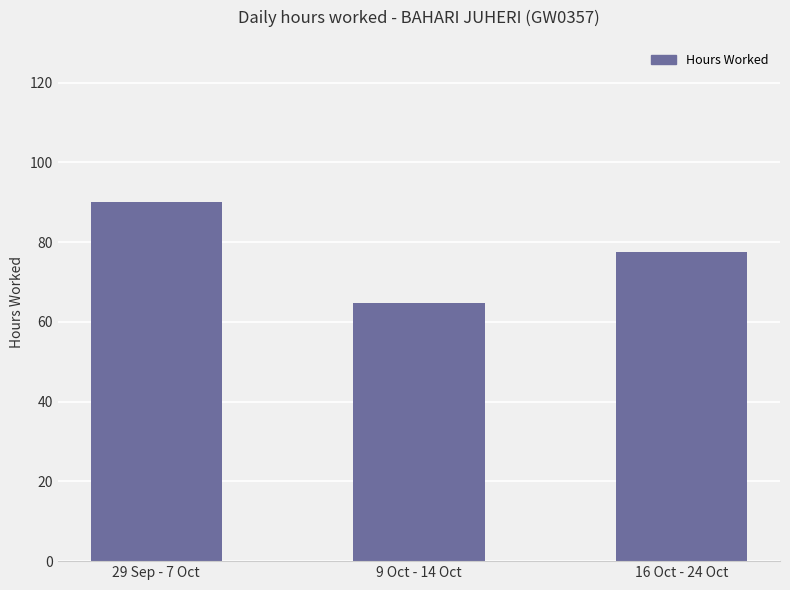

At which category does the chart reach its minimum across all series?

9 Oct - 14 Oct